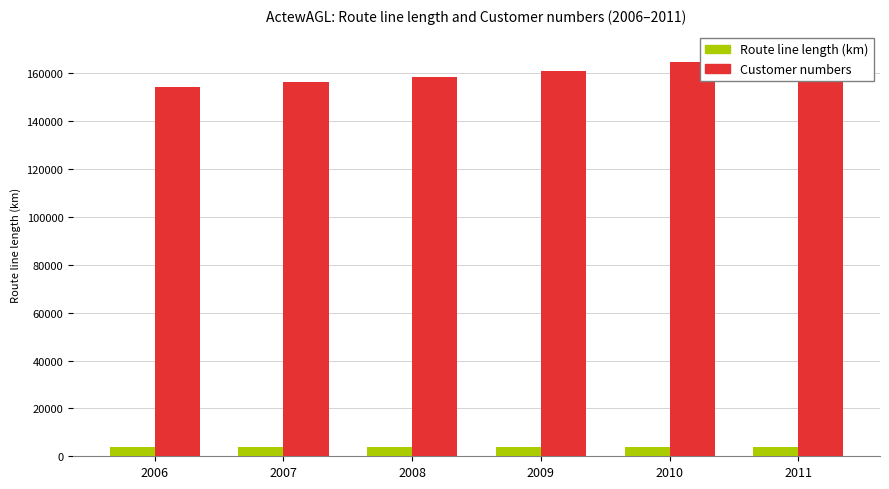

Which series has the largest range (max minus min)?

Customer numbers